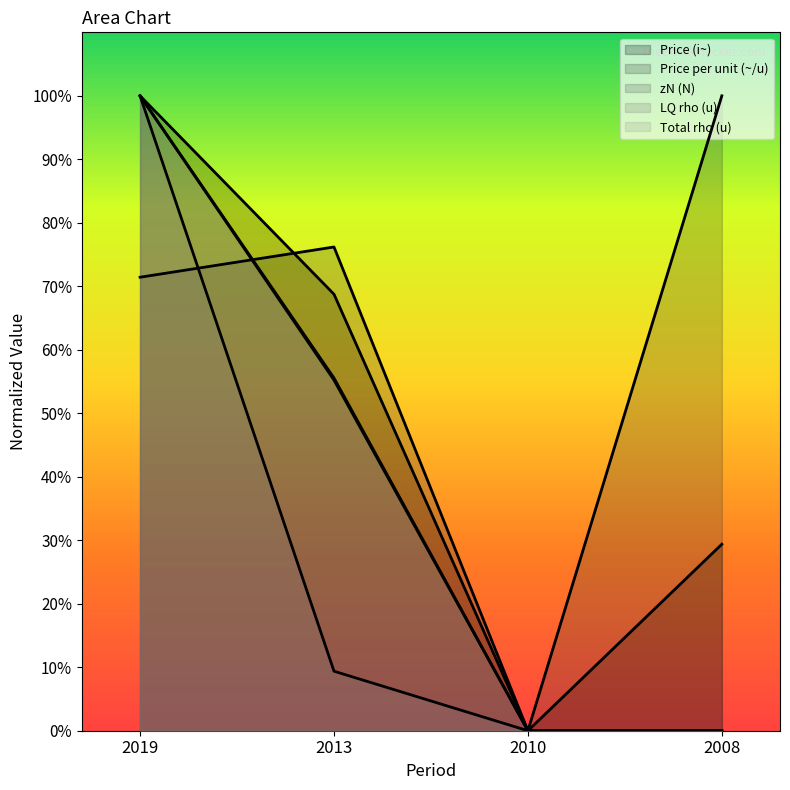

How many values in the Total rho (u) series exceed 55?

2